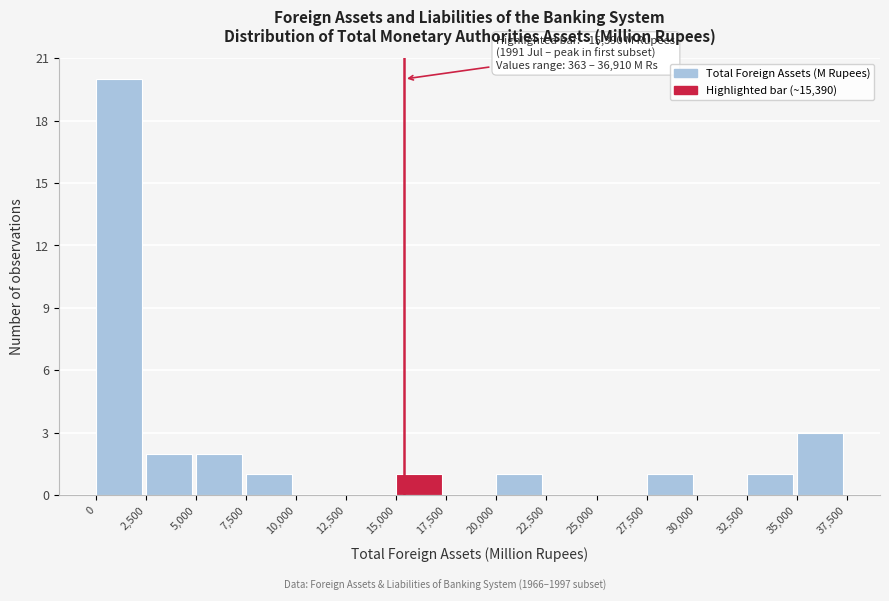

Which range on the x-axis has the tallest bar?

0 to 2,500